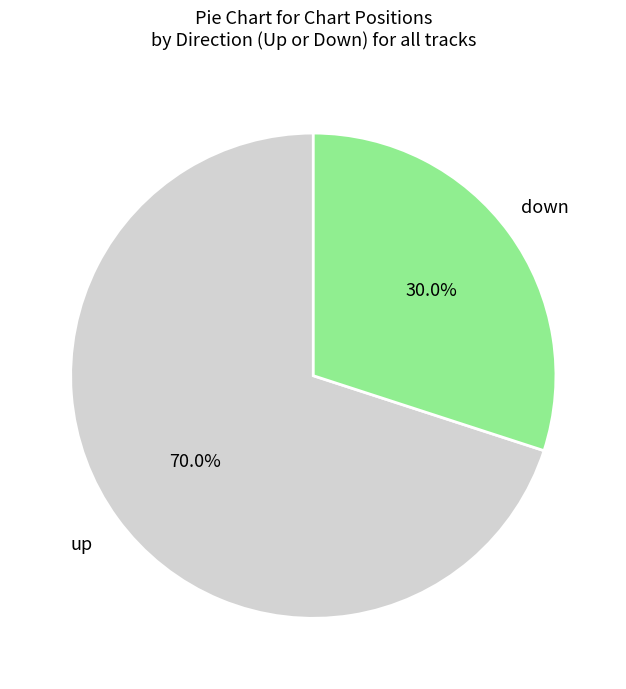

Does any single category account for the majority?

Yes